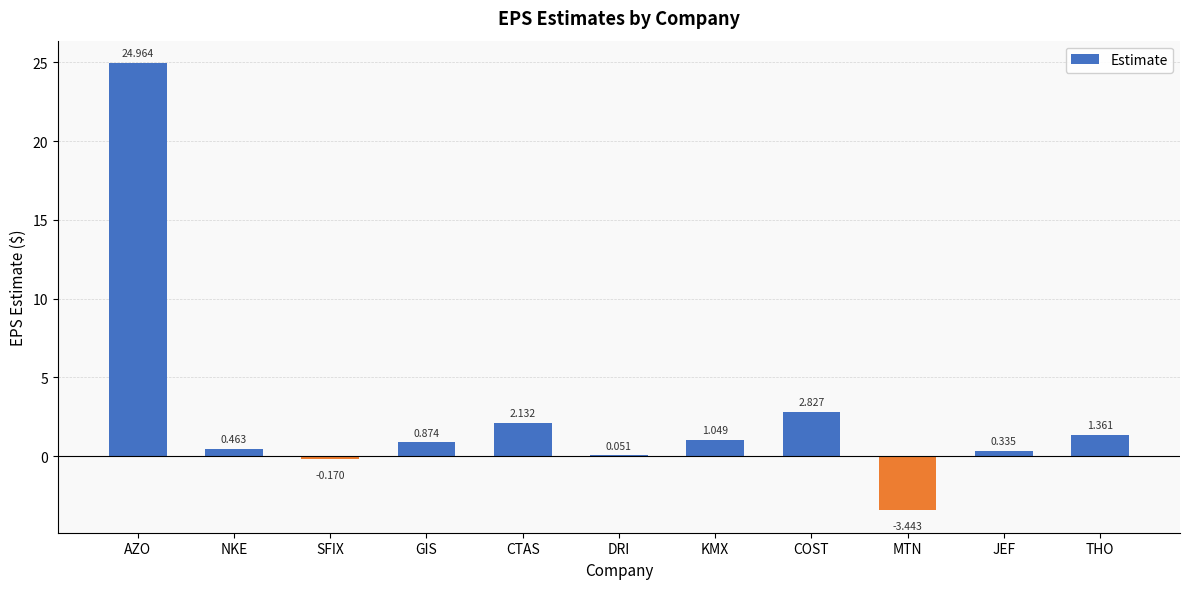

Count the number of values greater than 0.

9